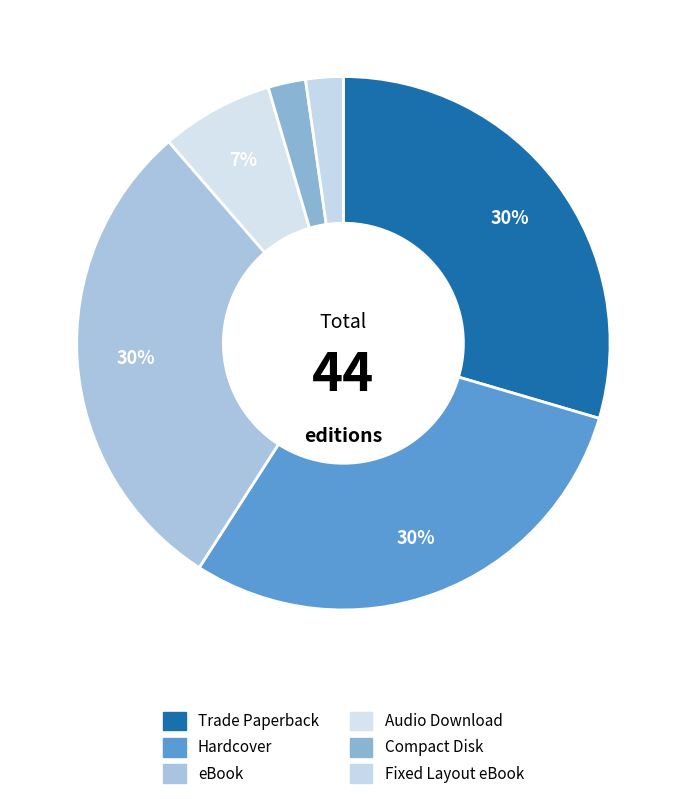

To the nearest percent, what percentage of the pie is Trade Paperback?

30%